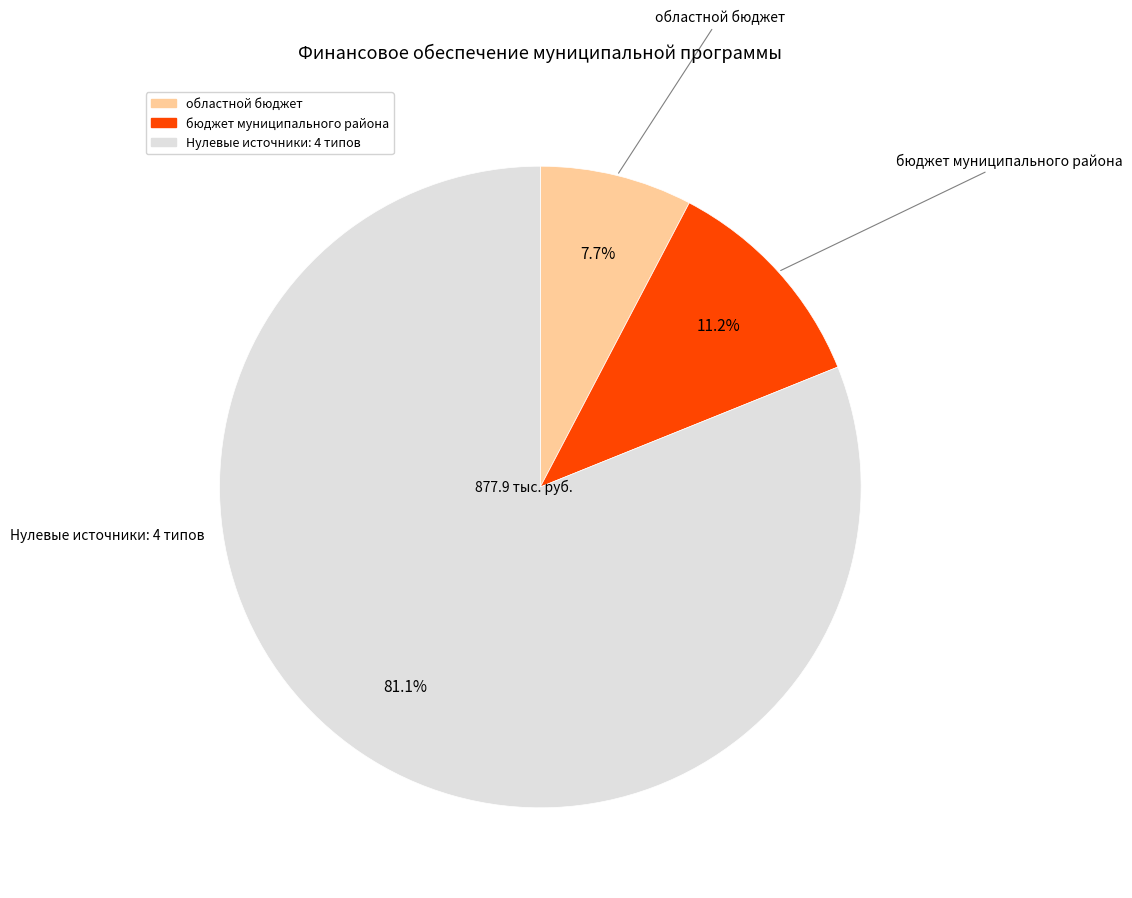

Is there a majority slice in this chart?

Yes